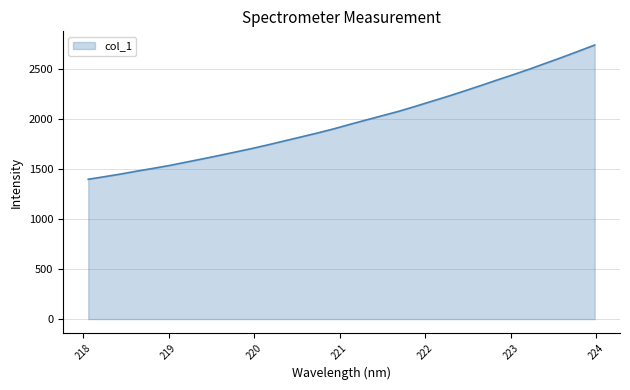

What is the greatest value displayed?

2737.2